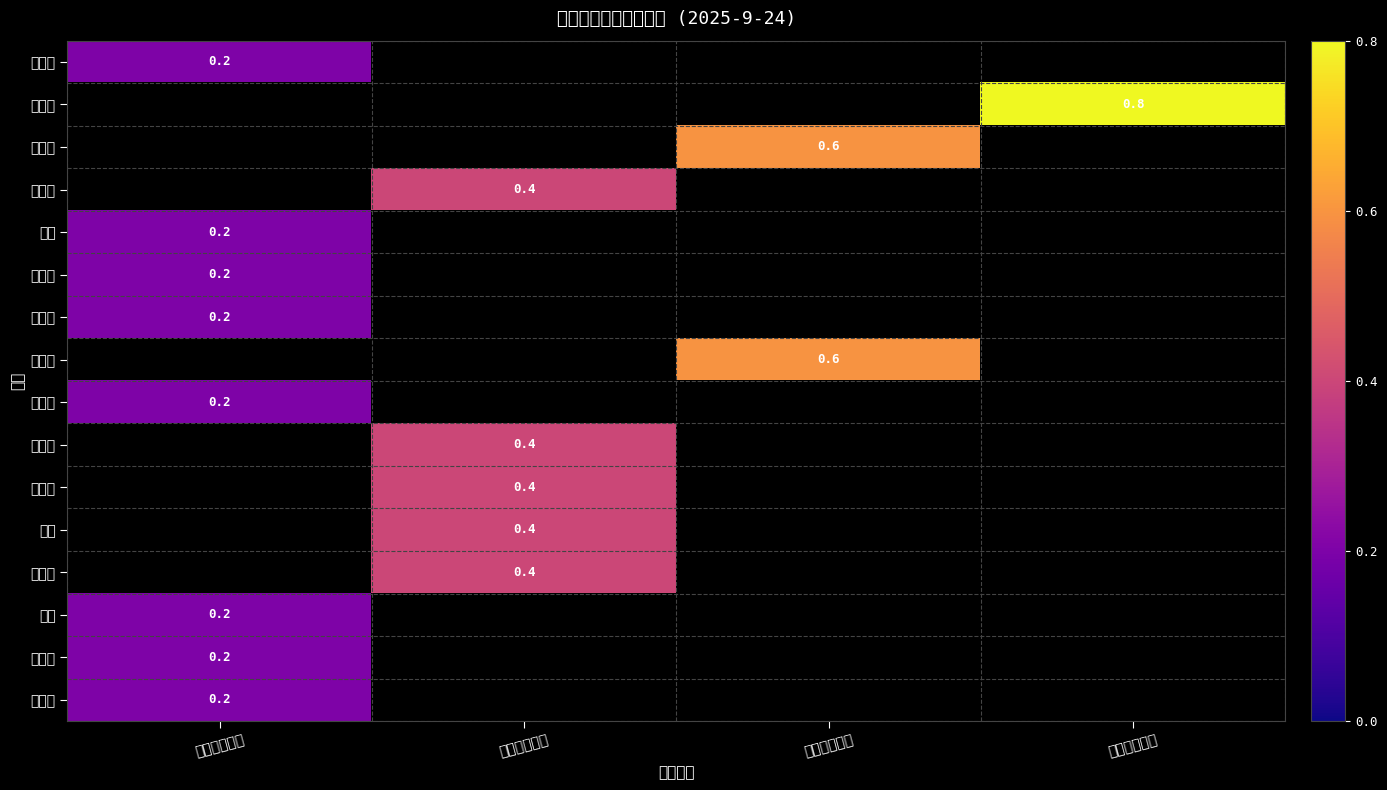

The 吴陈晨 series shows 0.4 at 三类任职良好. True or false?

True